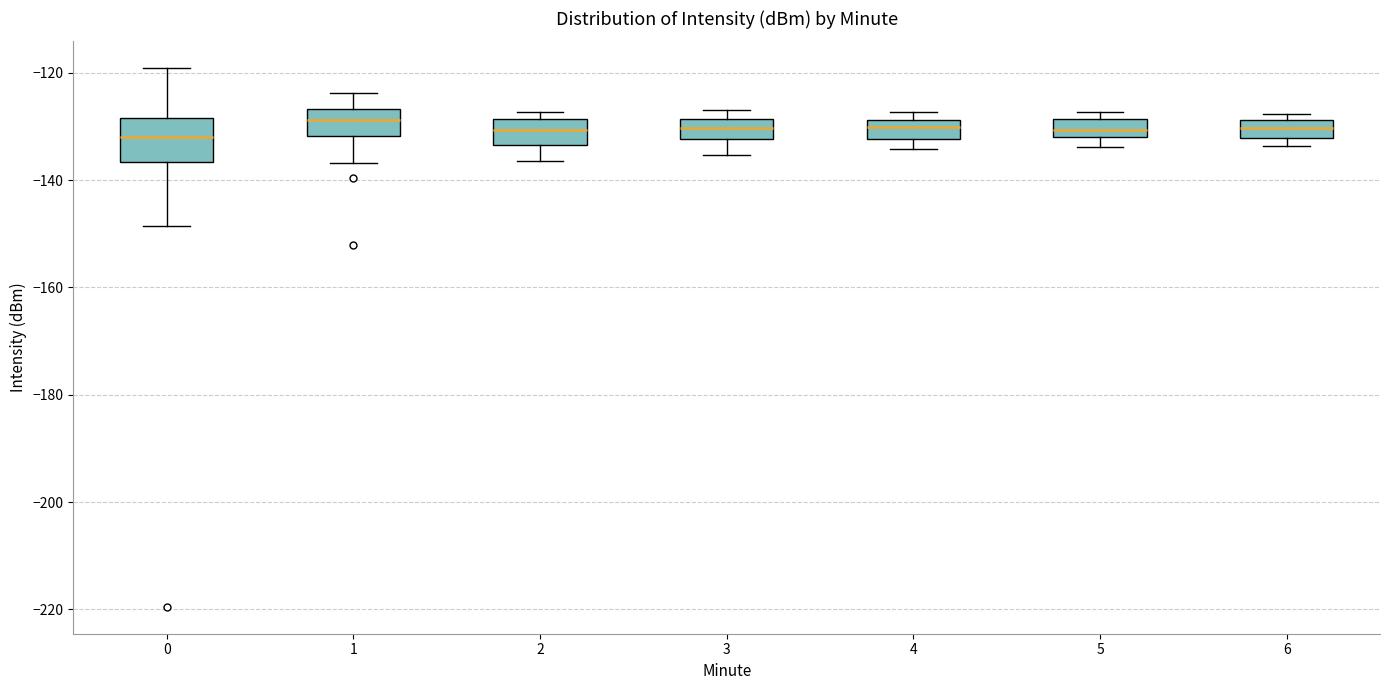

Which box is the tallest, from its lower edge to its upper edge?

0